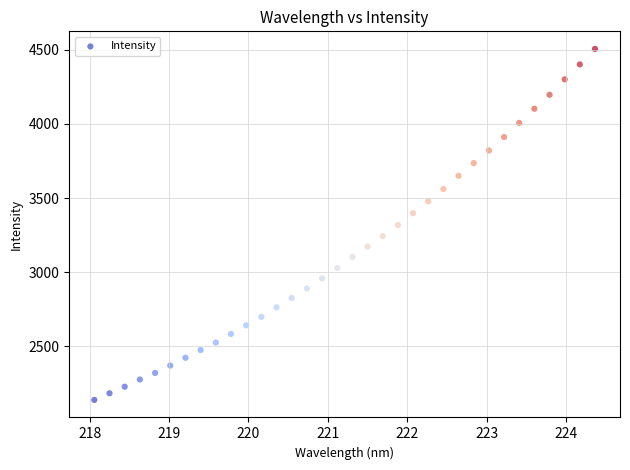

What is the range of X values (max minus min)?

6.3